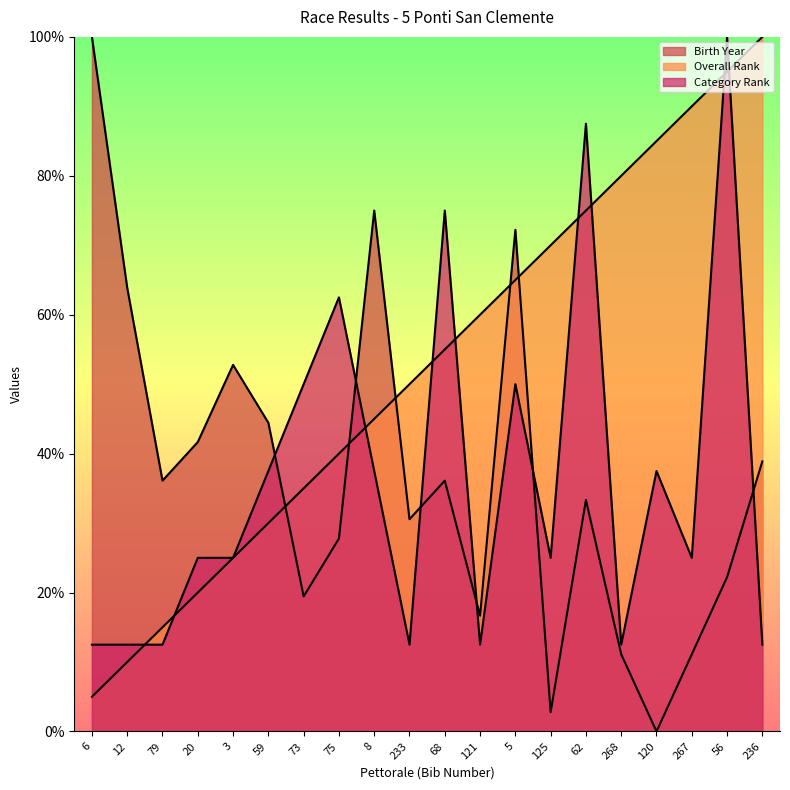

True or false: Category Rank has more than 2 interior local peaks.

True